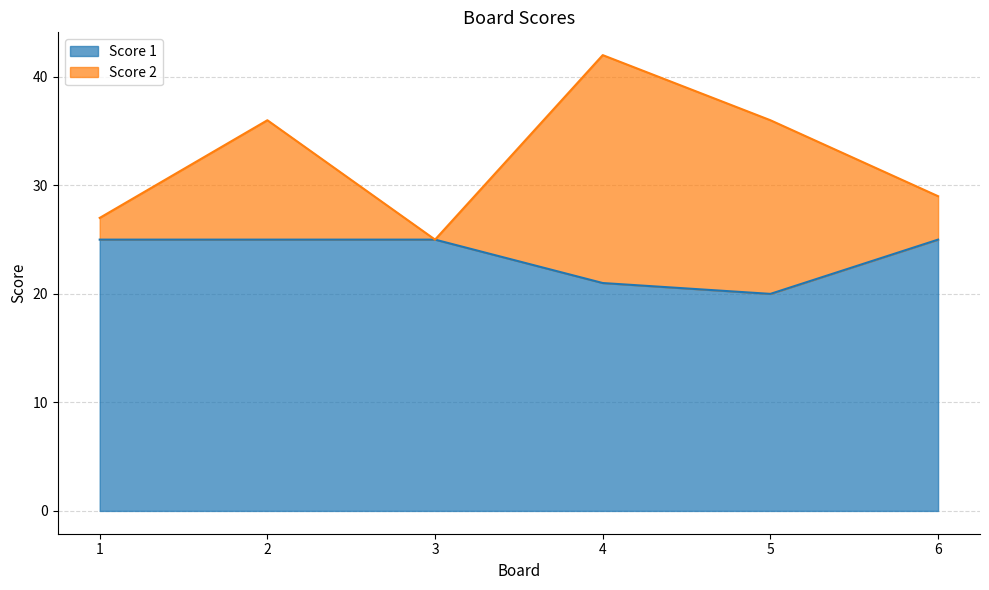

What is the greatest value displayed?

42